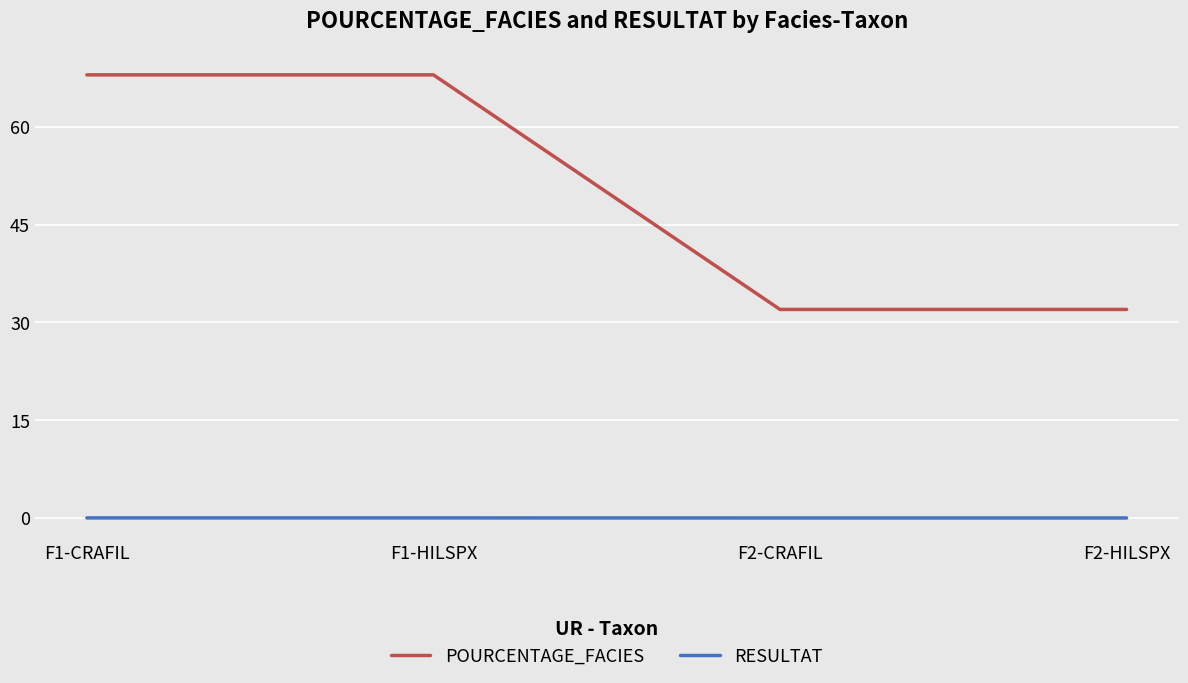

How many values in RESULTAT are above zero?

2